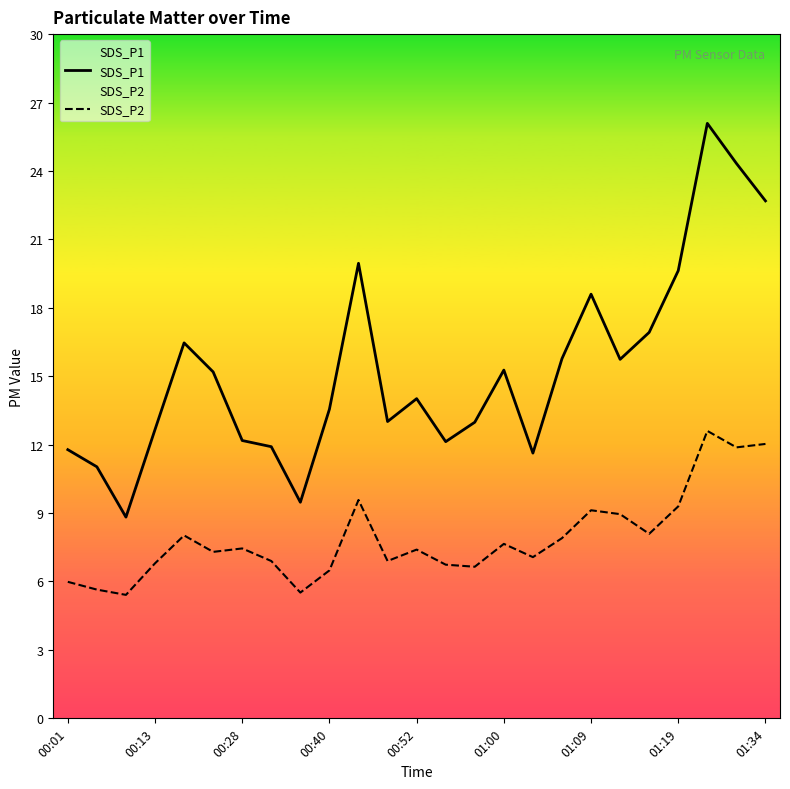

Does the chart have visible grid lines?

No